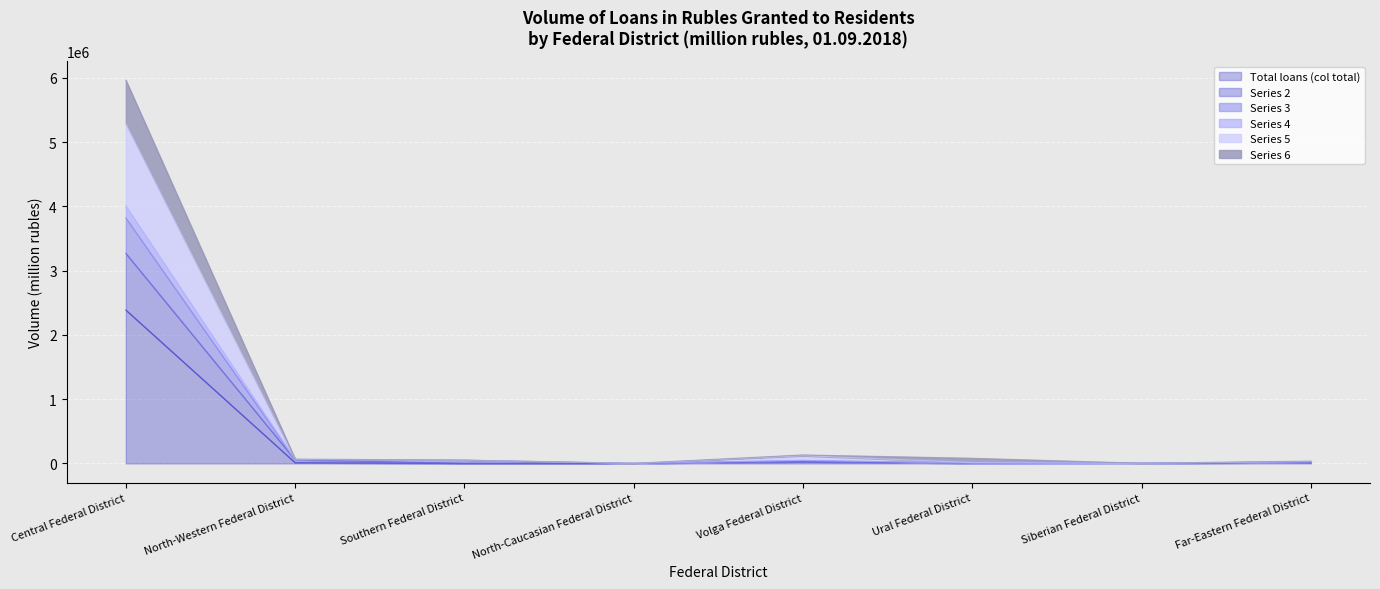

The value of Series 6 at Central Federal District is 5961121. True or false?

True